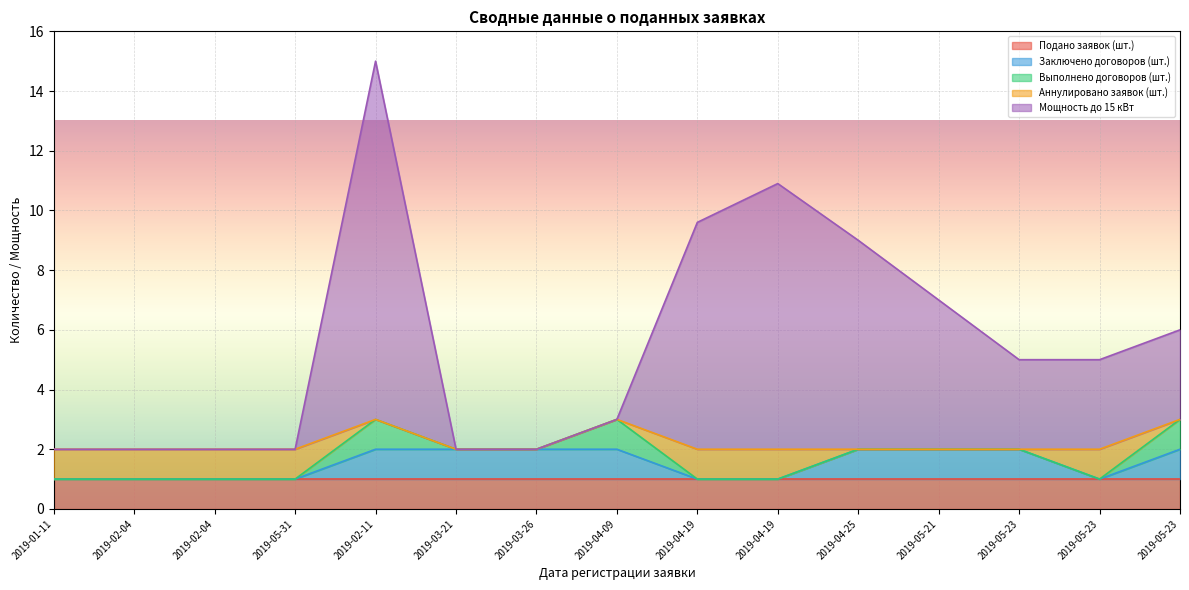

What is the label of the 15th point from the right?

2019-01-11